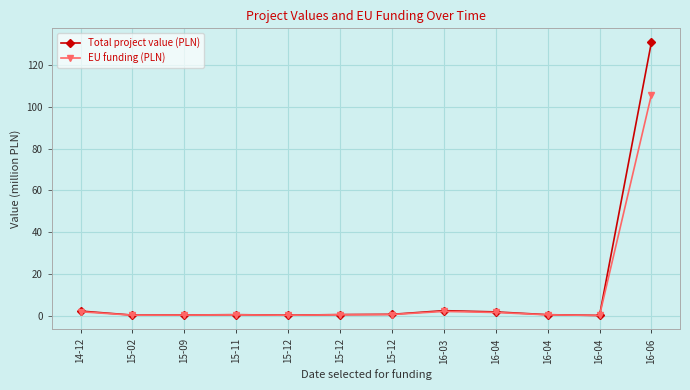

At which label is Total project value (PLN) closest to 65?

16-03